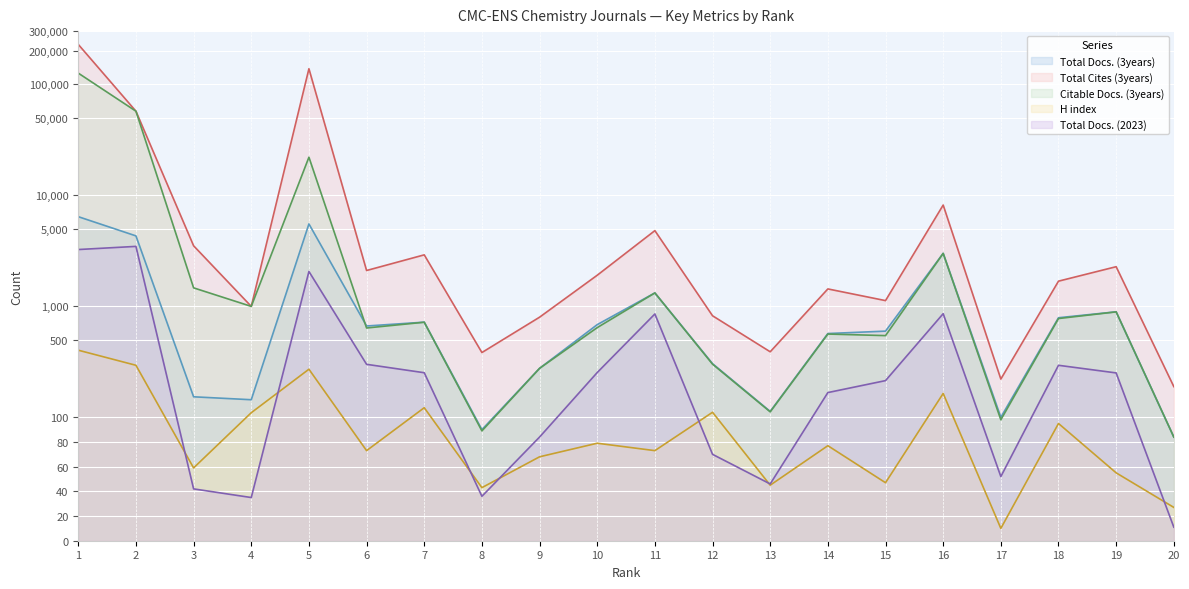

At which label is Total Docs. (2023) closest to 1735?

5